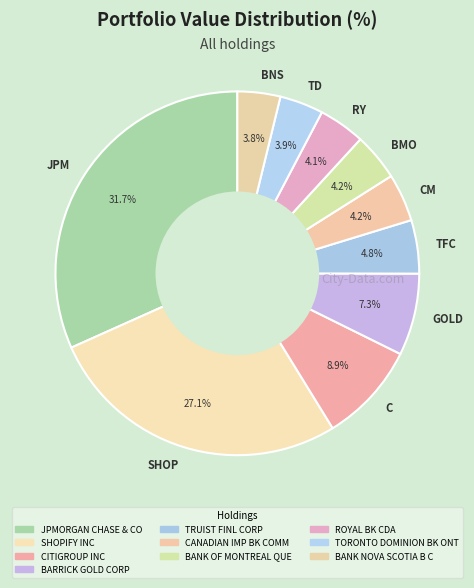

To the nearest percent, what is the difference between the largest and smallest slice percentages?

28%